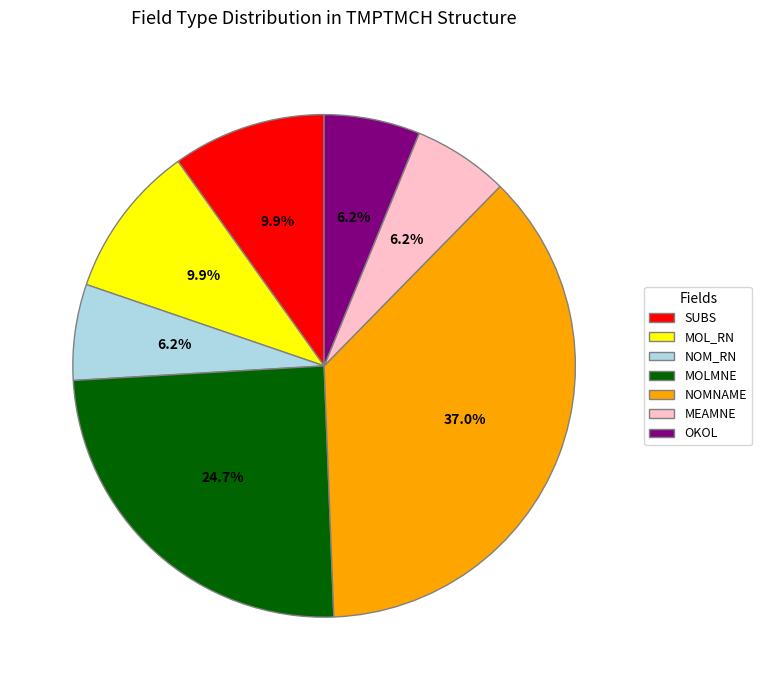

Does any single category account for the majority?

No